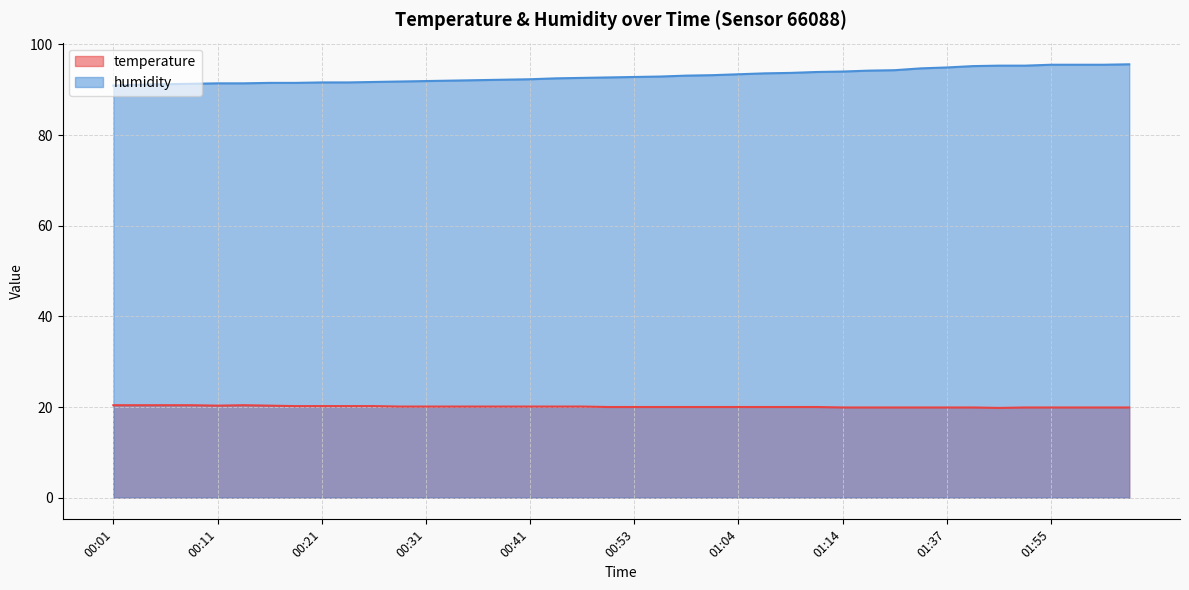

What is the label of the 20th point from the left?

00:51